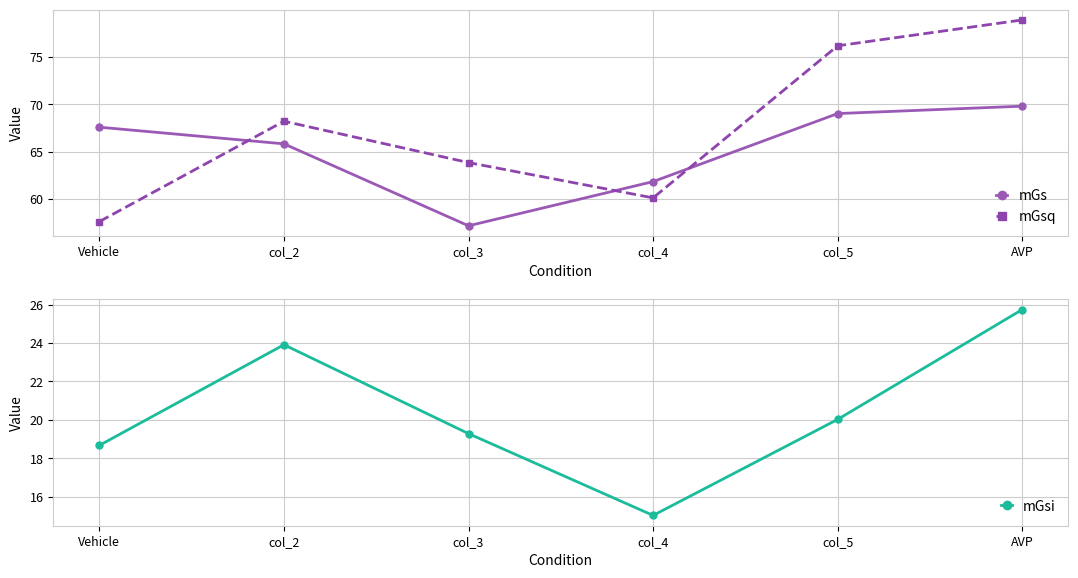

True or false: mGsq has more than 2 interior local peaks.

False